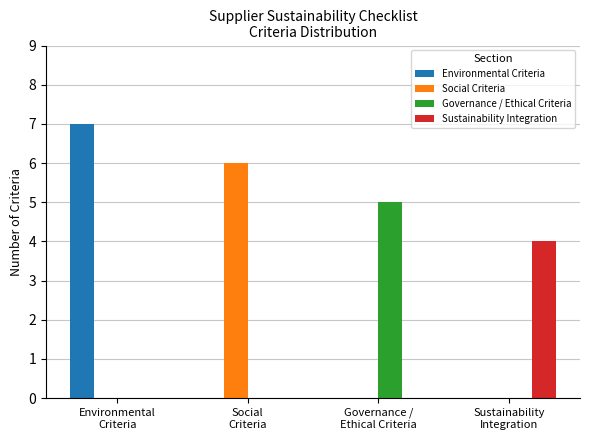

What is the greatest value displayed?

7